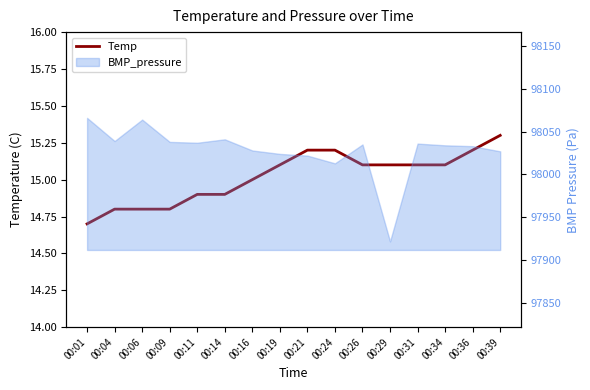

The chart shows a value of 24.7 at 00:24. True or false?

False